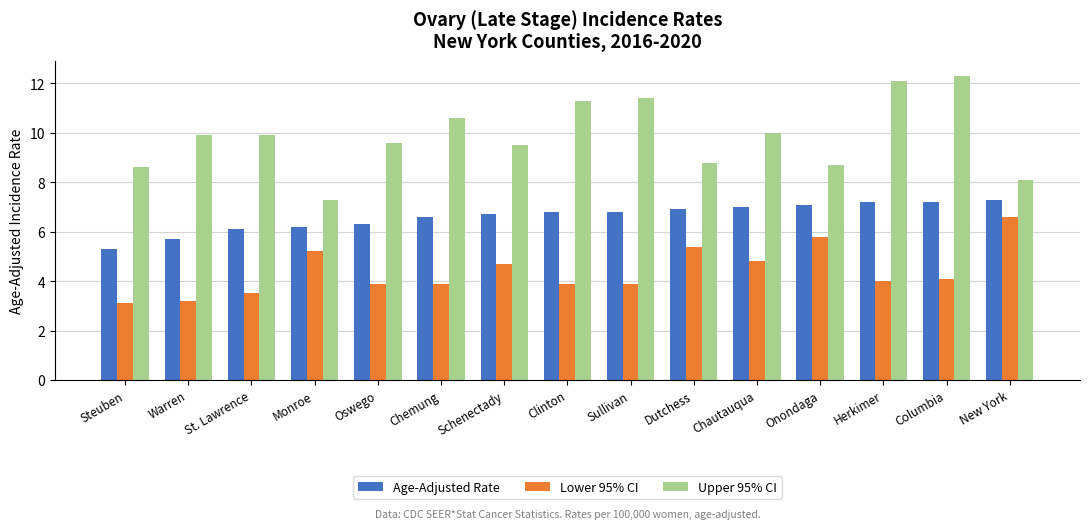

What is the label of the 1st bar from the left?

Steuben